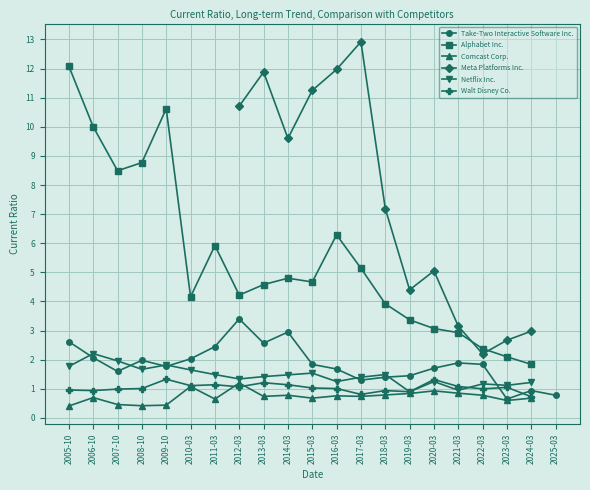

At which category does Alphabet Inc. reach its first local peak?

2009-10